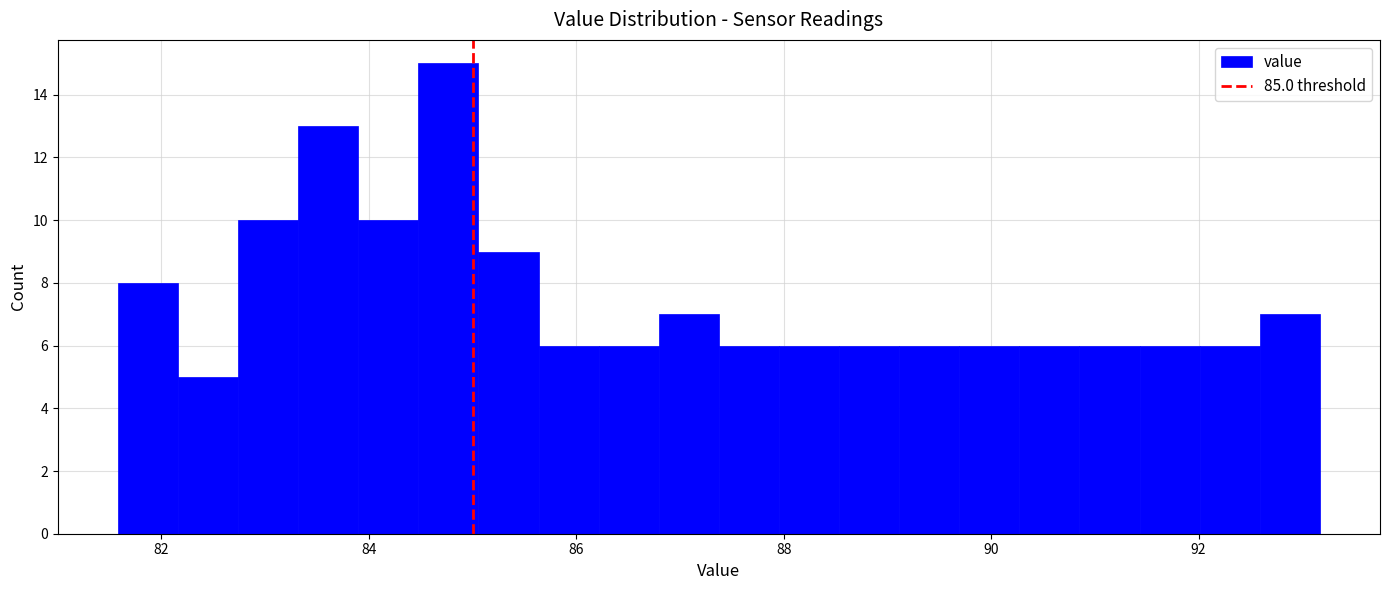

Around what value on the x-axis is the tallest bar? Give the approximate position of its centre, as read against the axis.

84.8